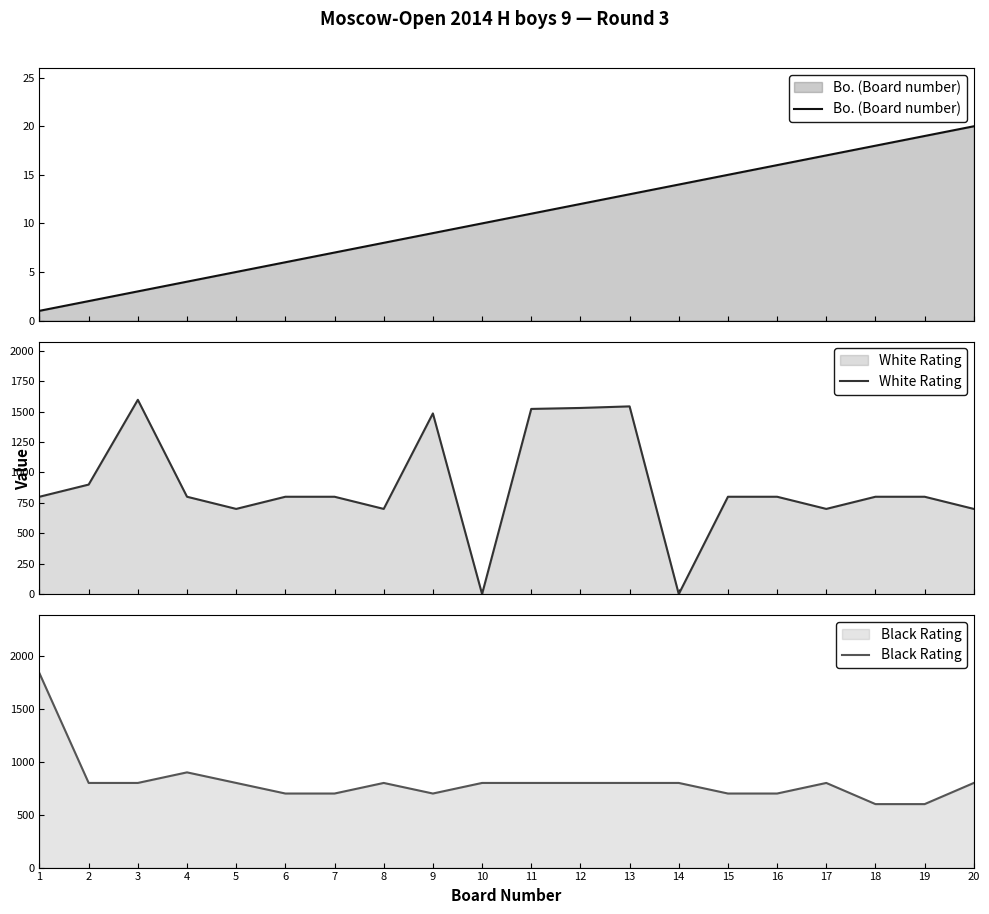

What is the total value across all series at 5?

1505